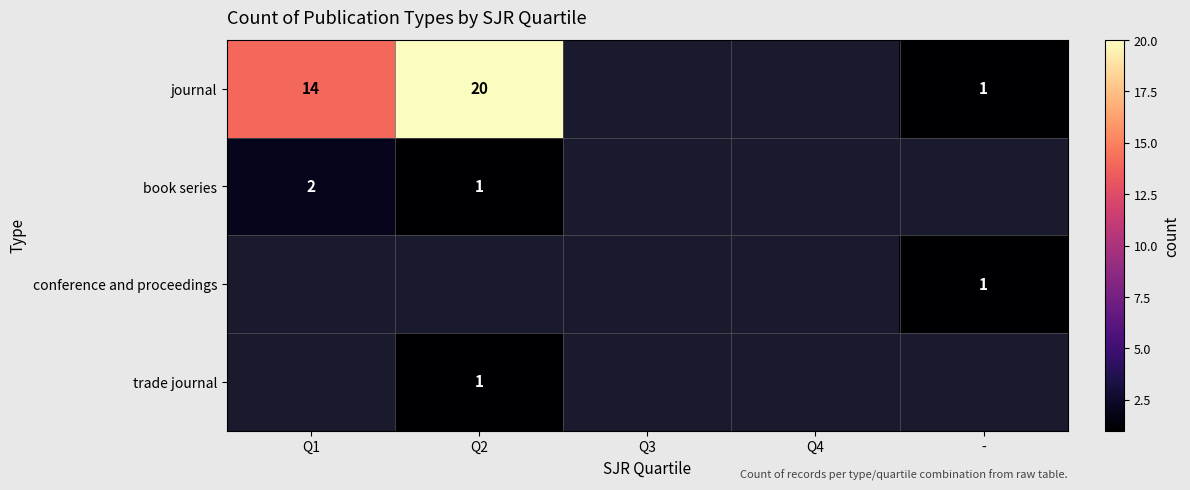

The value of journal at Q1 is 4. True or false?

False